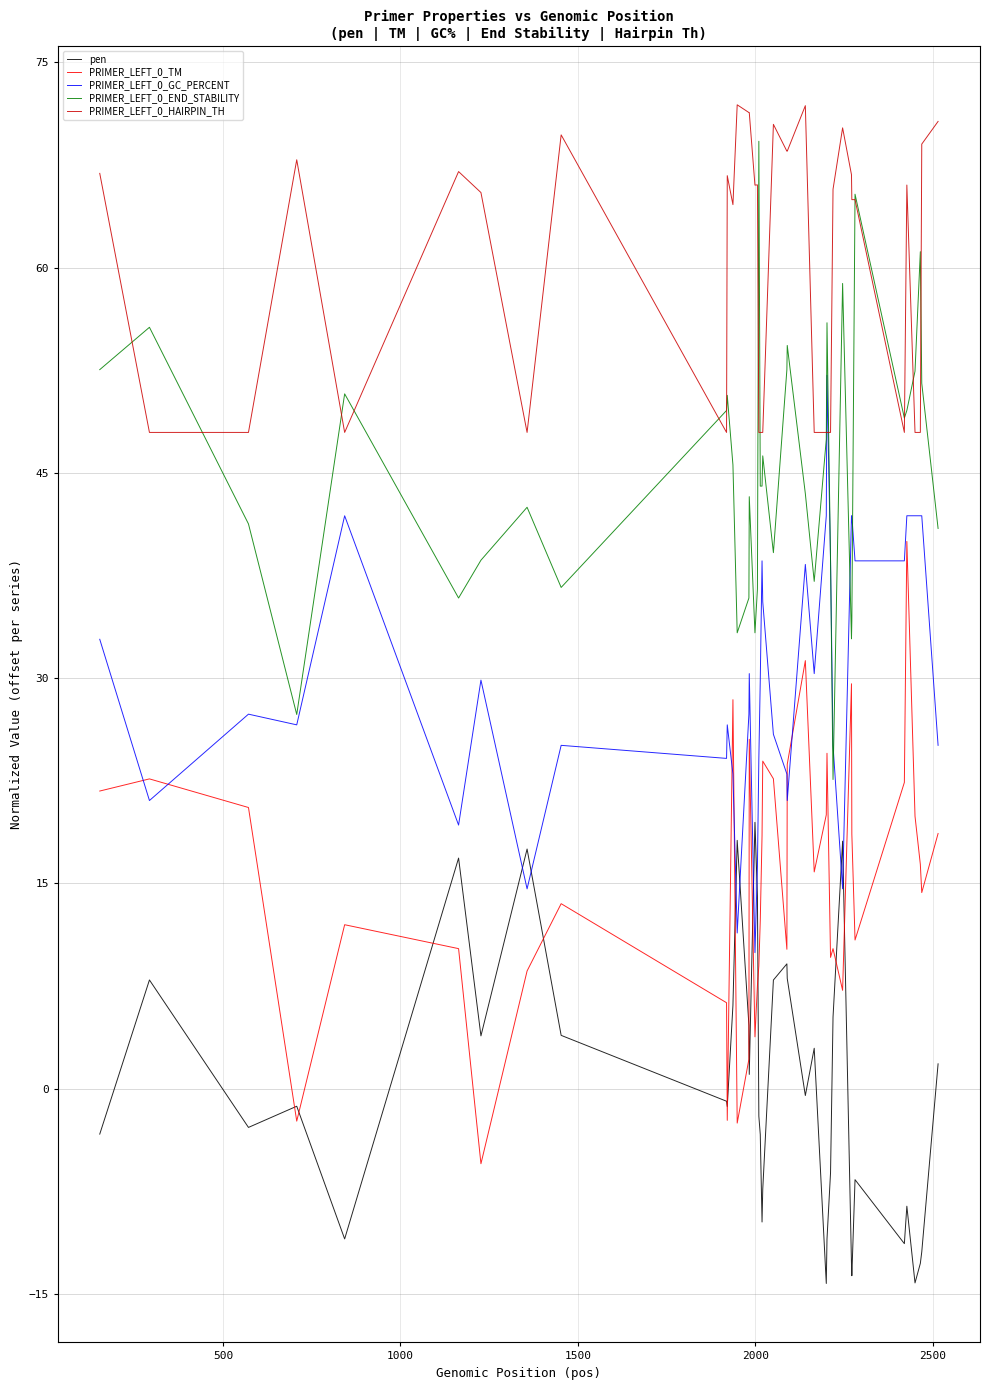

How many lines are shown in the chart?

5